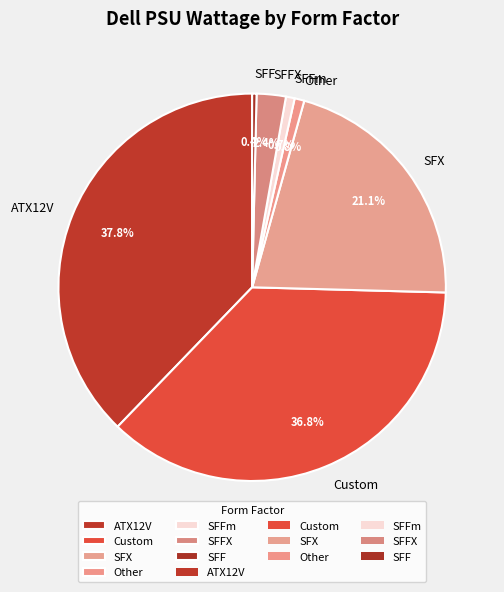

What is the largest slice in the pie chart?

ATX12V